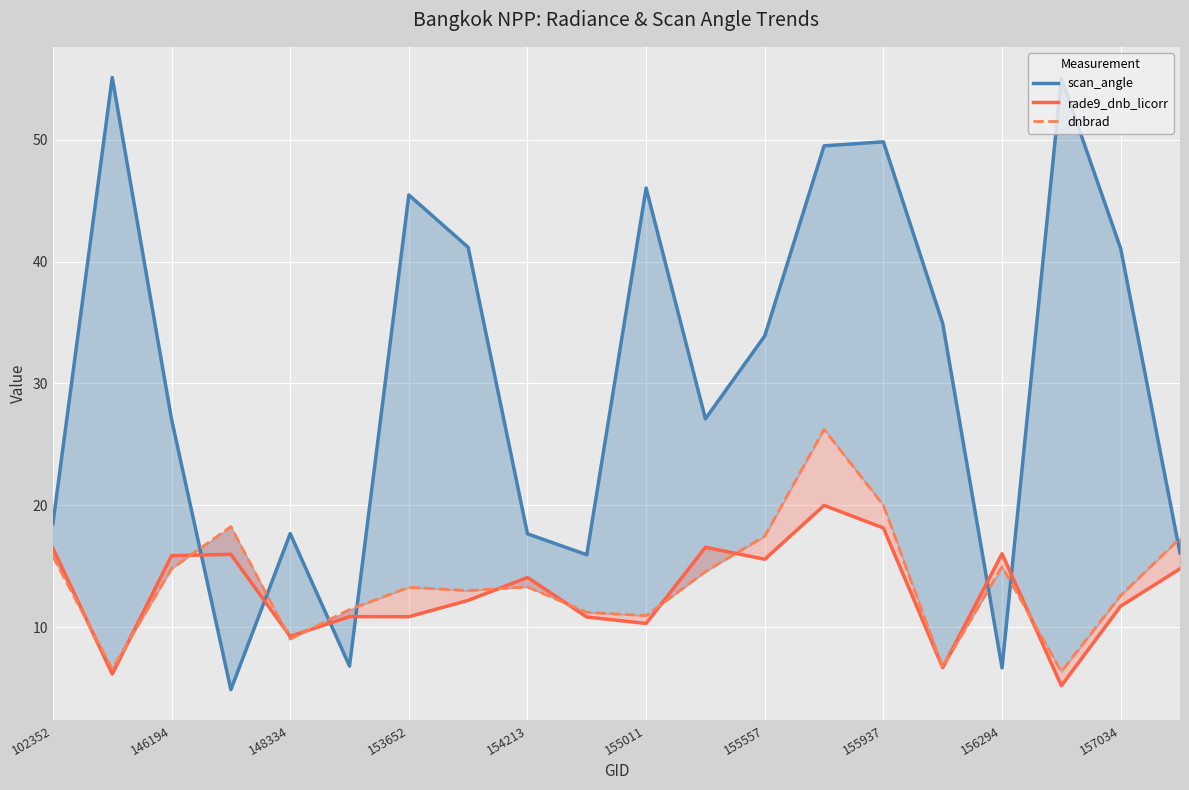

True or false: scan_angle and rade9_dnb_licorr intersect in this chart.

True